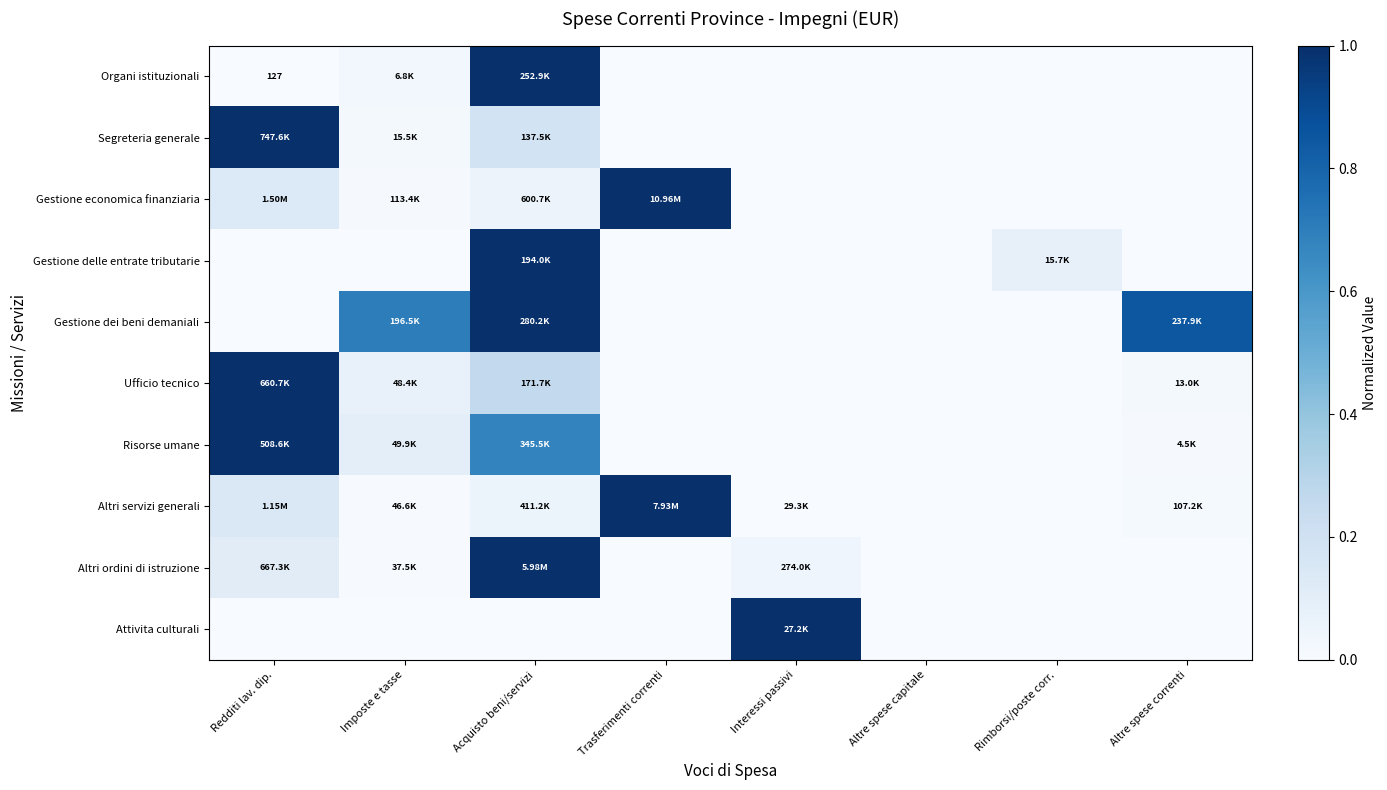

The Altri servizi generali series shows 0.1 at Acquisto beni/servizi. True or false?

False